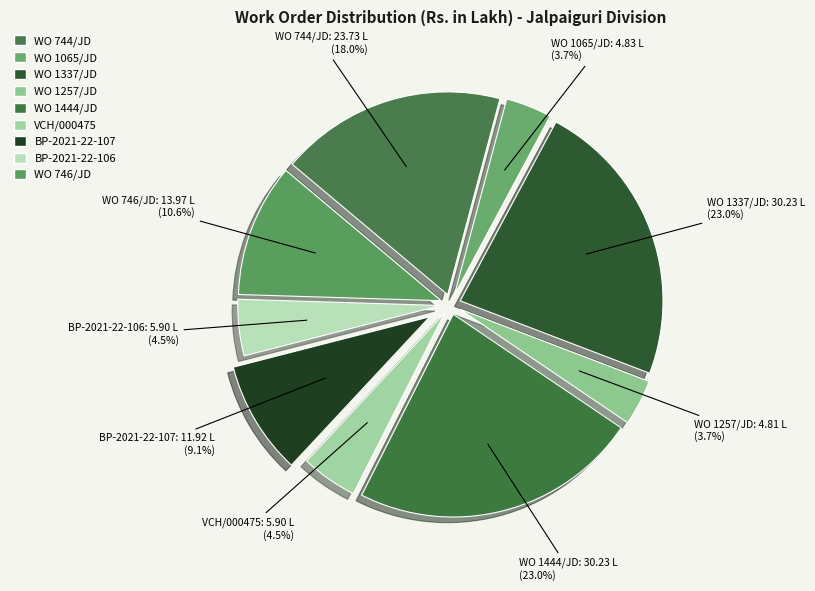

How many slices are in this pie chart?

9